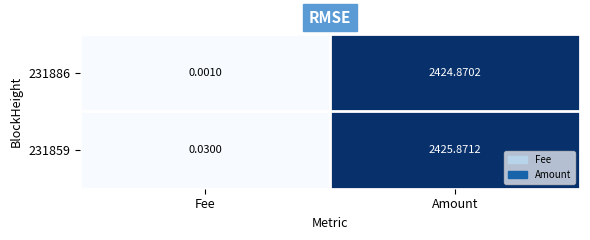

Which label corresponds to the smallest value in the chart?

Fee